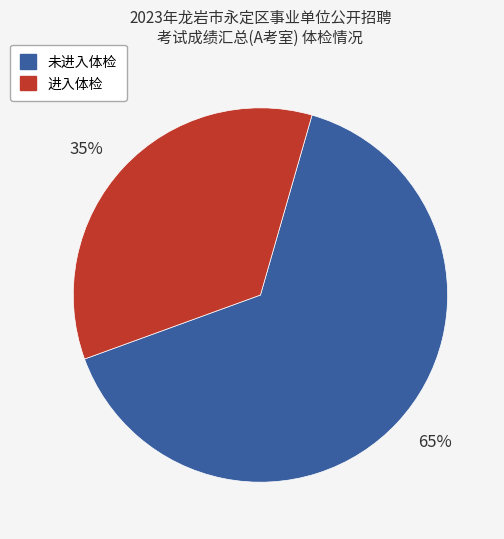

To the nearest percent, what is the difference between the largest and smallest slice percentages?

30%